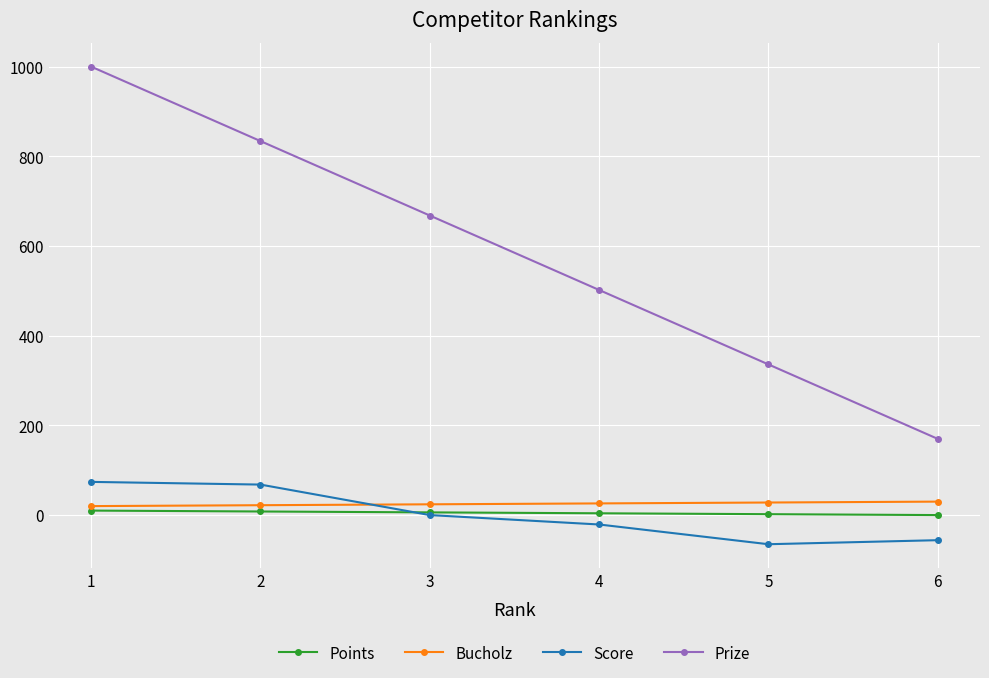

What is the minimum value shown in the chart?

-65